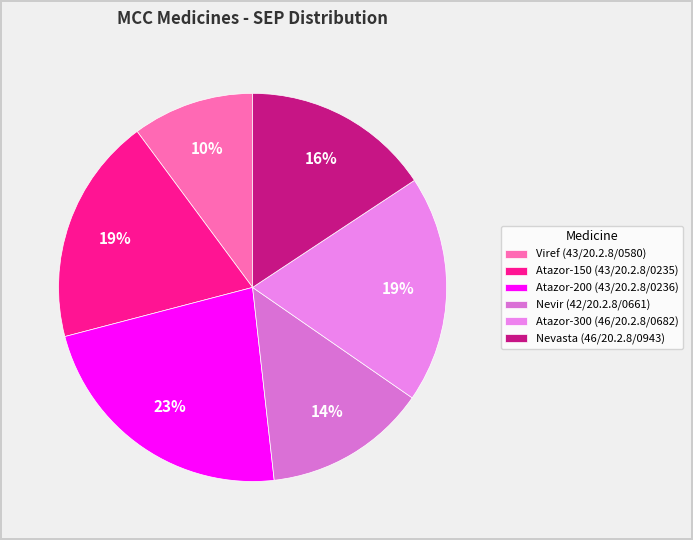

Is it true that Nevir (42/20.2.8/0661) is 14% of the pie?

True